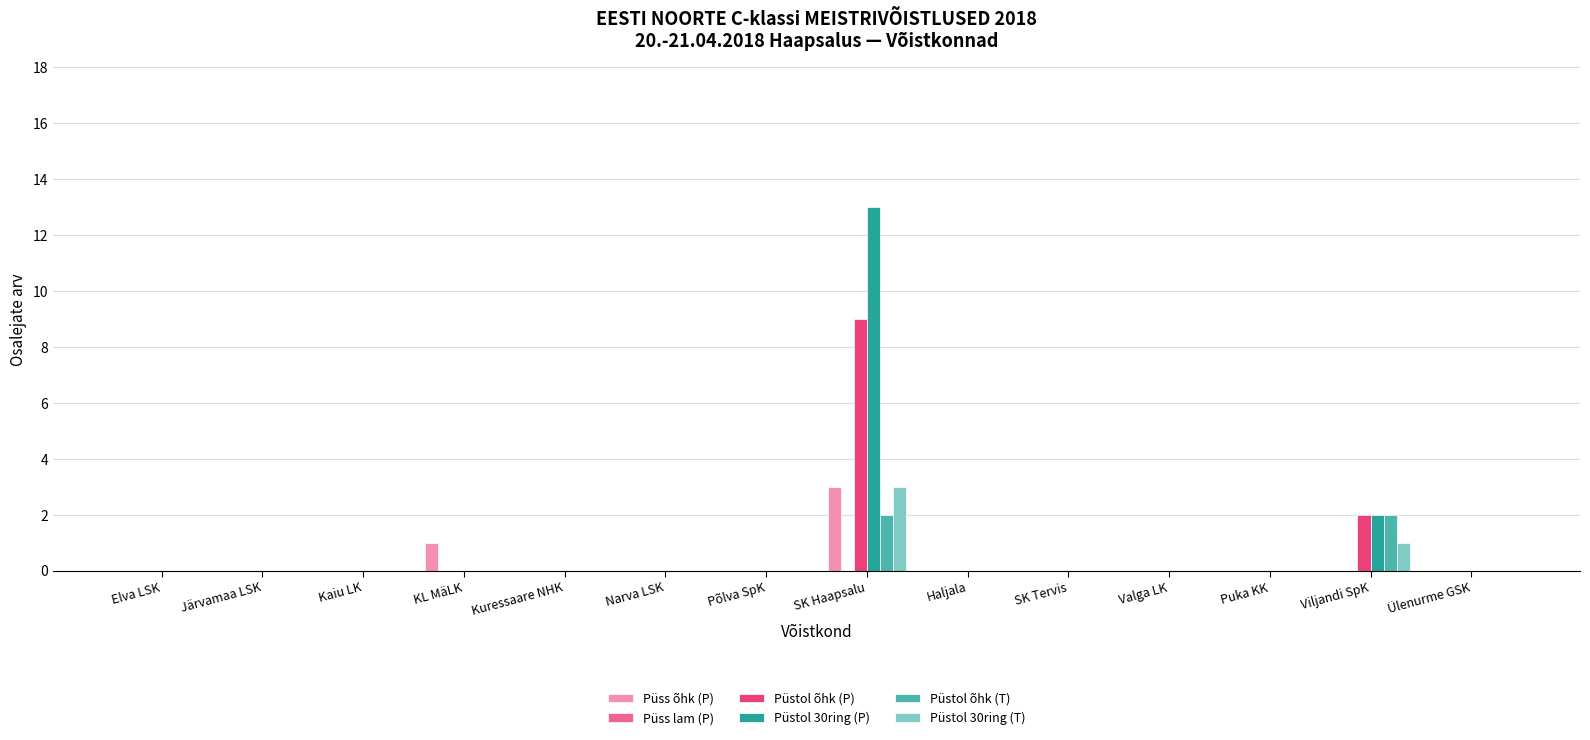

What is the greatest value displayed?

13